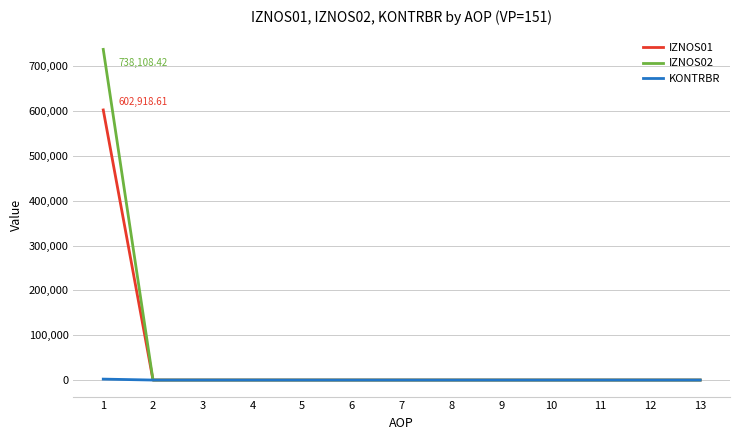

Which series has the largest total across all categories?

IZNOS02